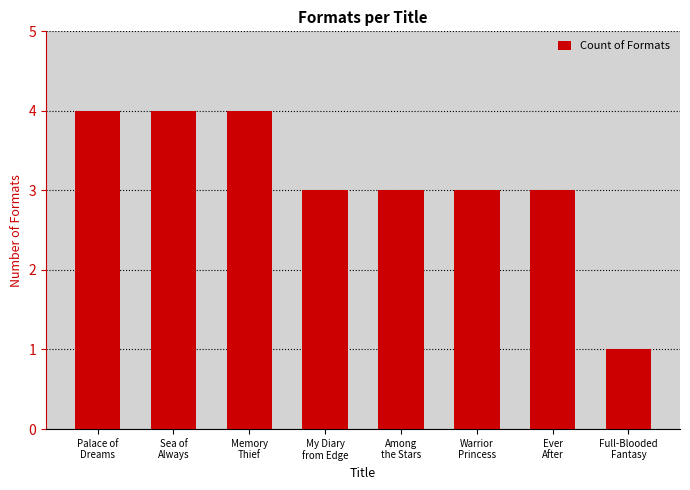

How many data points does each series have?

8